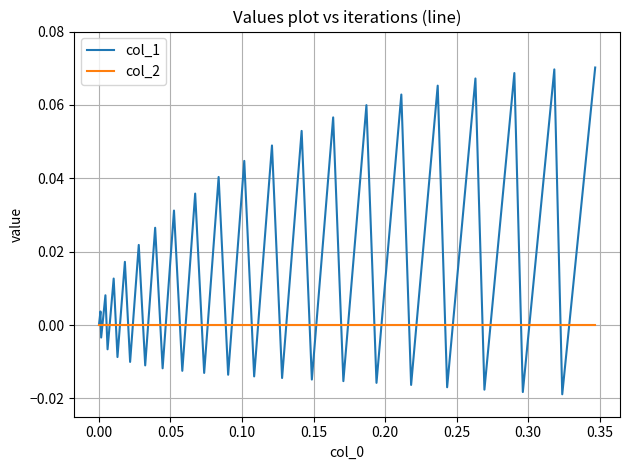

List the series in order of their peak value, lowest first.

col_2, col_1